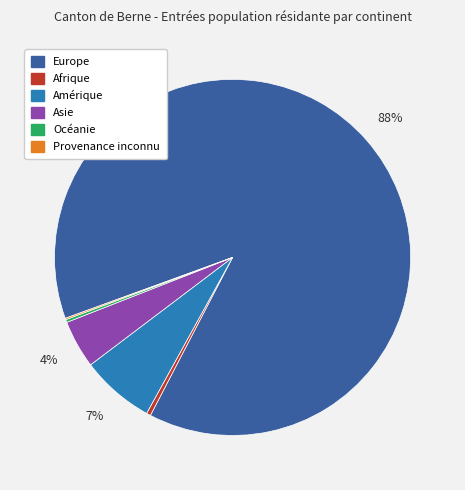

Is there any slice that represents more than half of the pie?

Yes